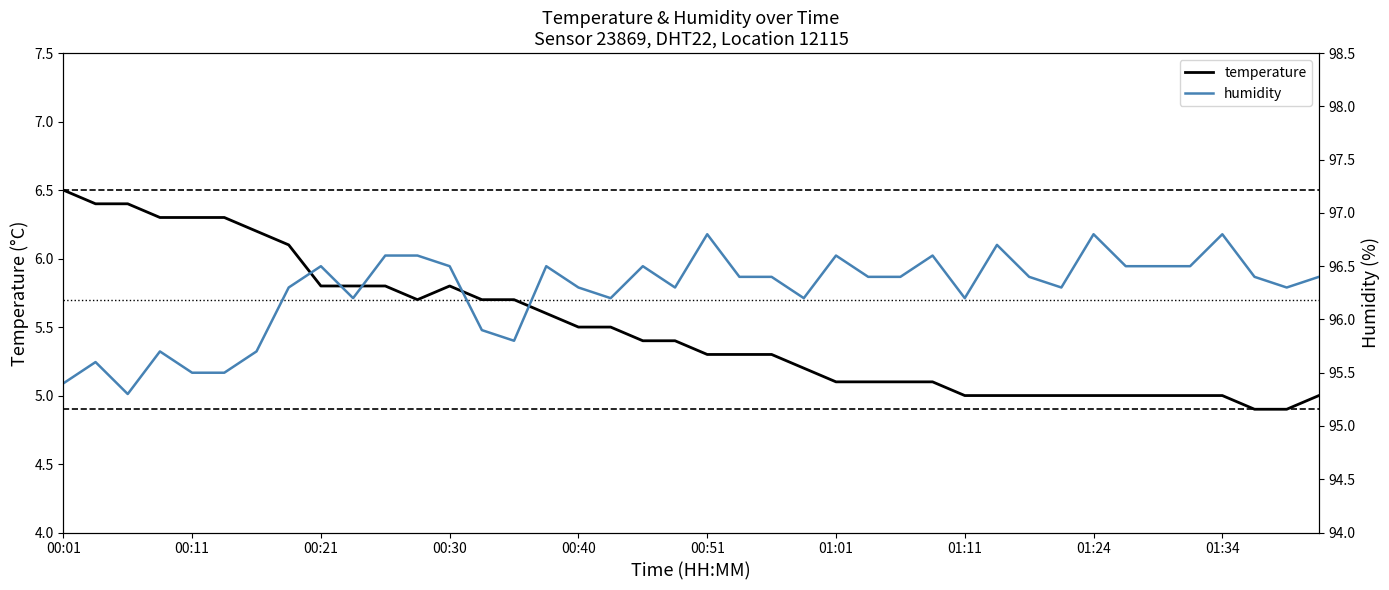

The temperature series shows 5.0 at 01:24. True or false?

True